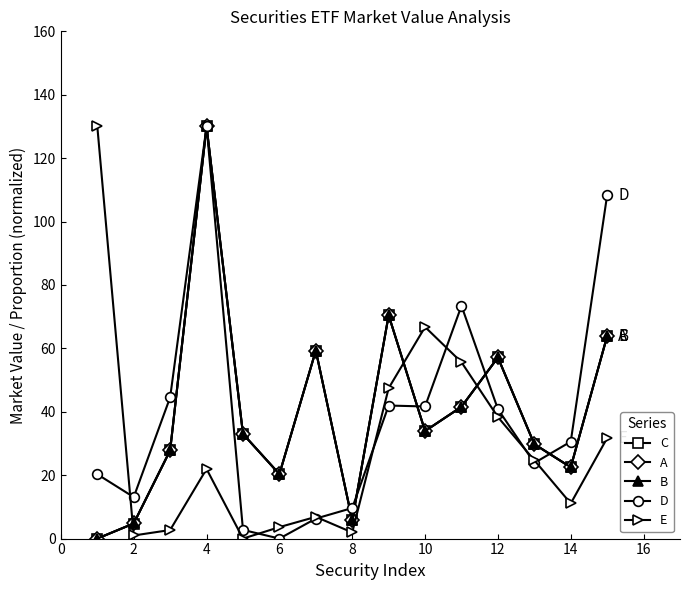

What is the value of the A point at the 15th from the left?

63.9